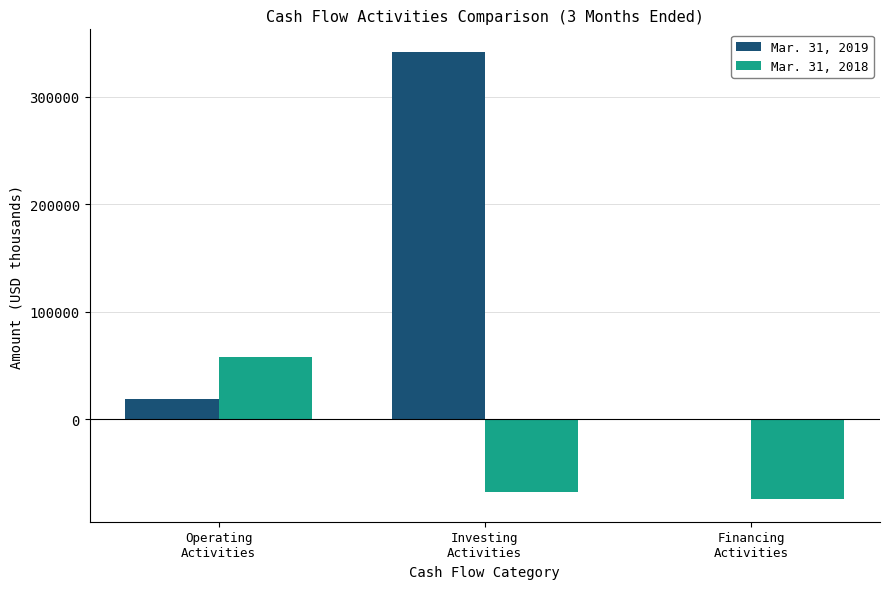

How many categories are shown in the chart?

3